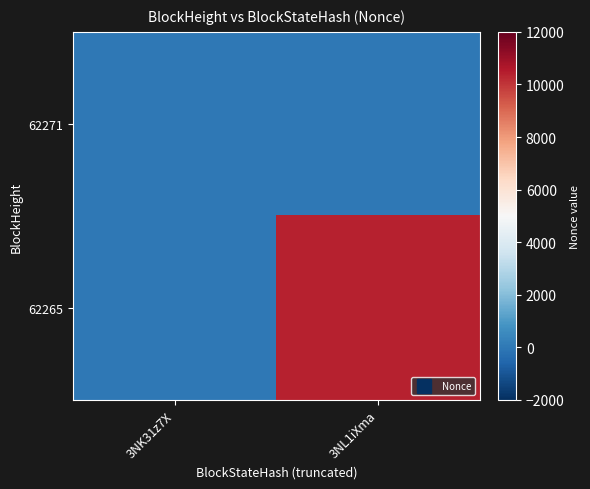

Reading right to left, transcribe all the data shown in this chart.

62271: 3NL1iXma=0	3NK31z7X=0
62265: 3NL1iXma=10410	3NK31z7X=0